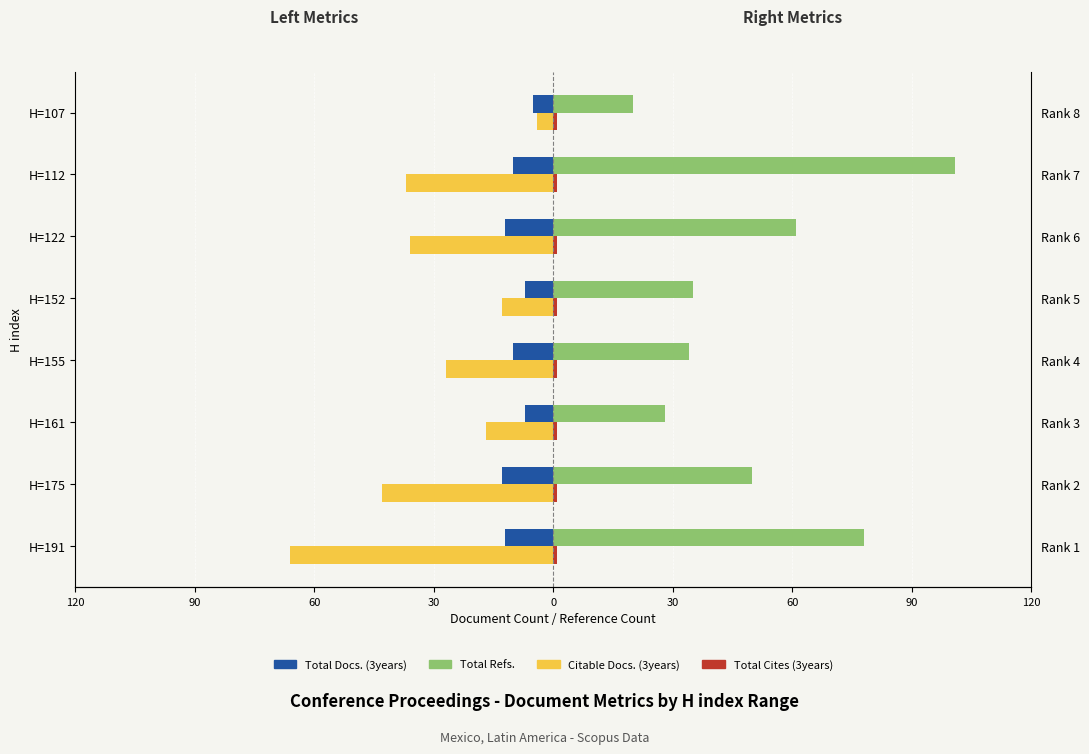

True or false: Total Refs. has a value of 101.0 at H=112.

True